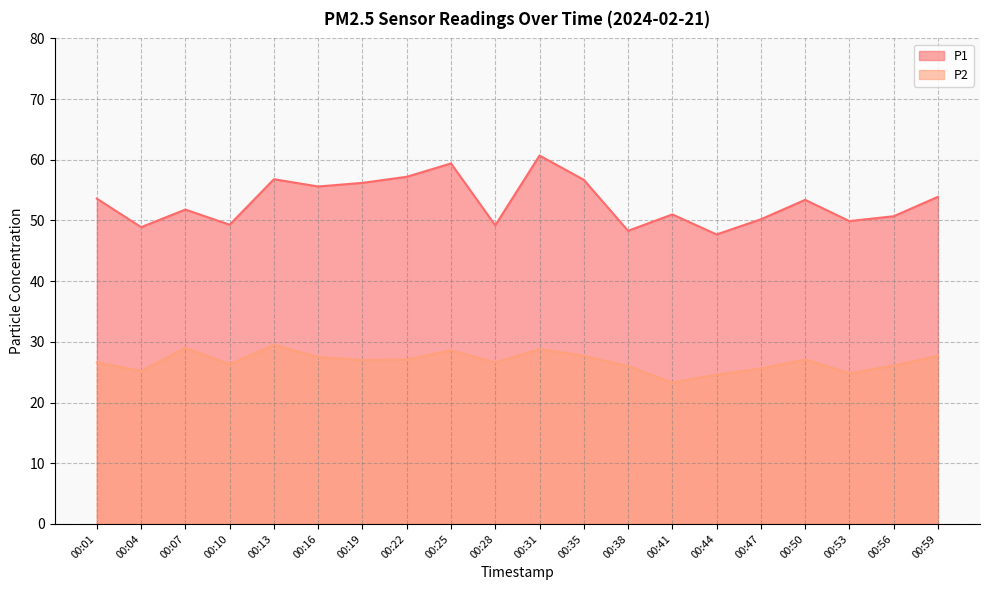

True or false: P1 and P2 cross at least once.

False